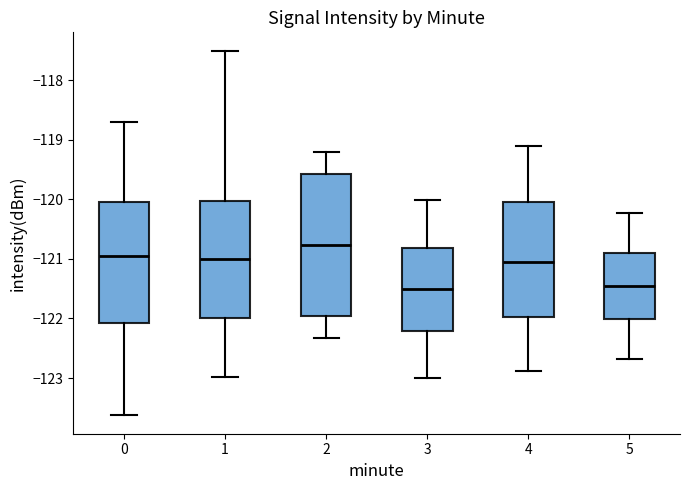

Where does the lower whisker of the box at x = 1 end on the y-axis? The values are not printed on the chart, so give them approximately, as read against the axis.

-123.0